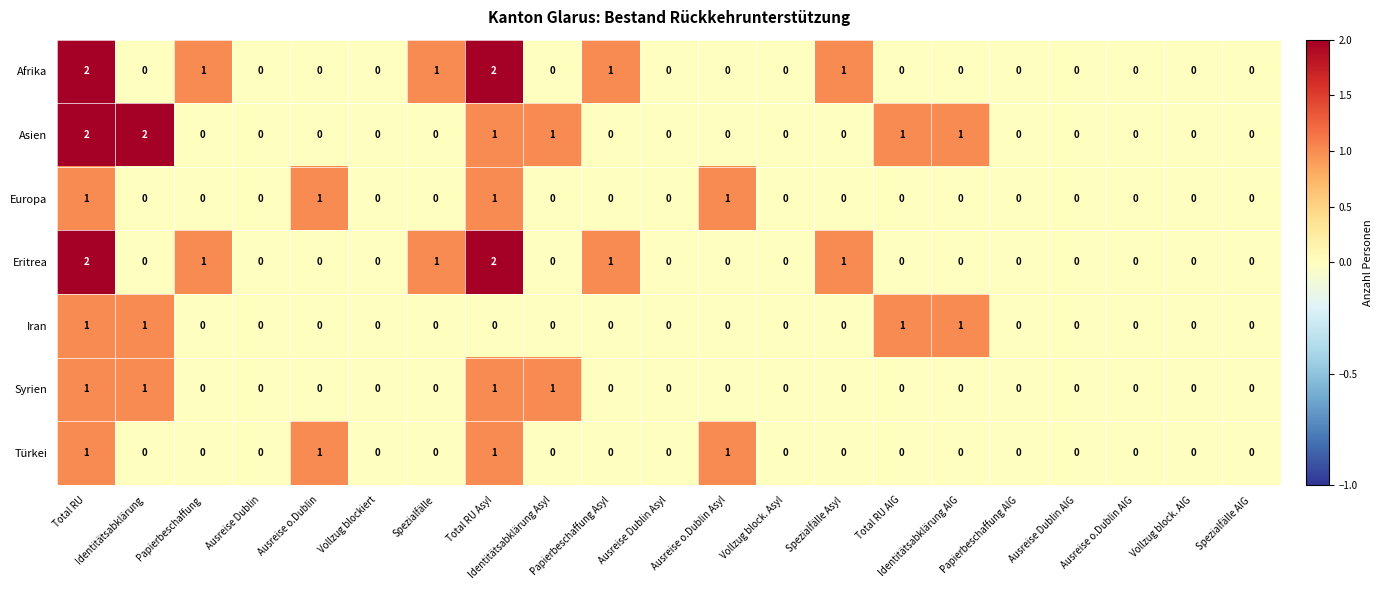

What is the greatest value displayed?

2